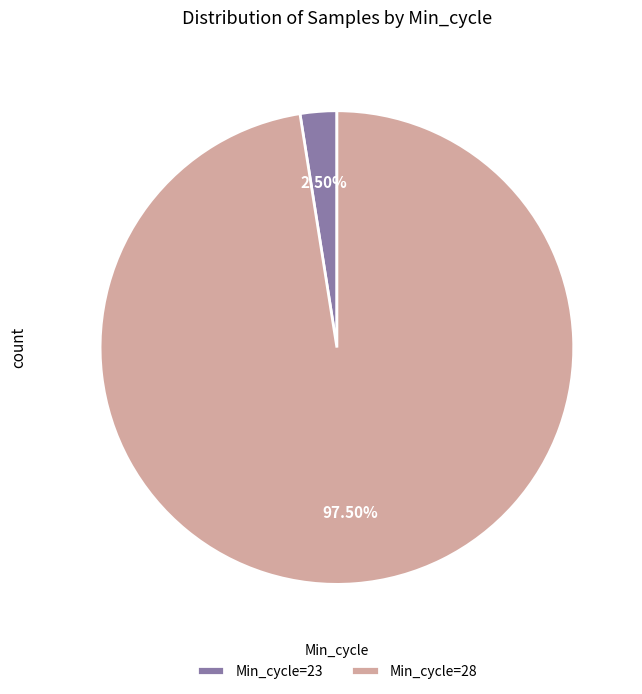

Which category has the biggest portion of the pie?

Min_cycle=28